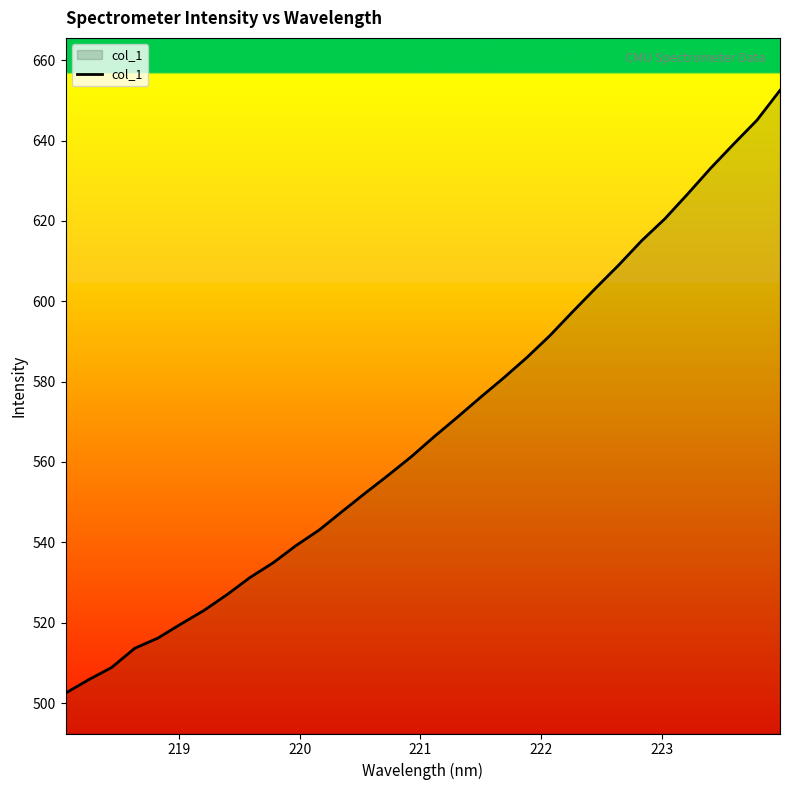

What is the difference between the maximum and minimum values?

150.0